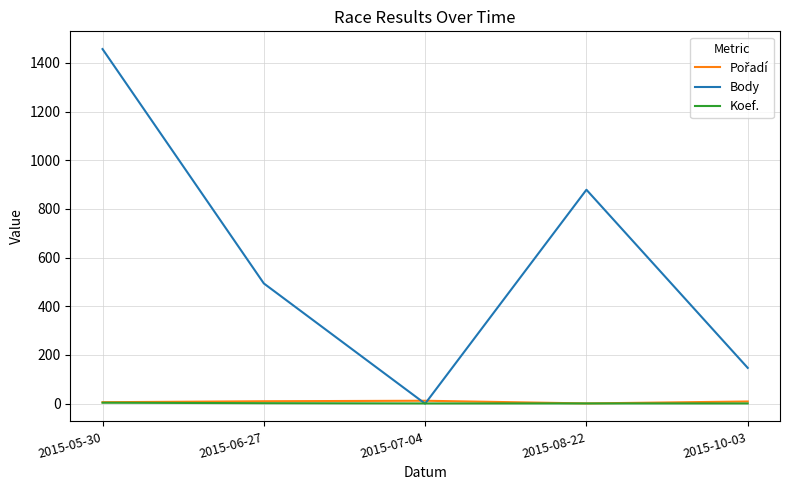

Where is Body nearest to the value 728?

2015-08-22